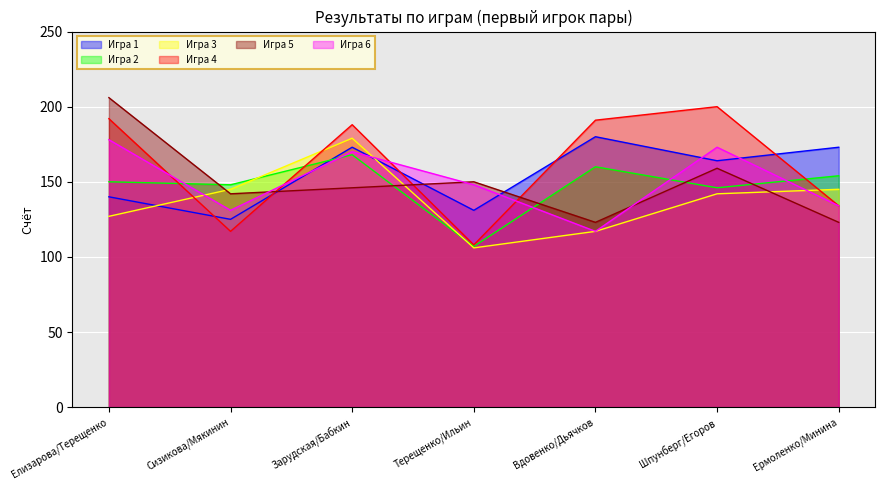

Between Сизикова/Мякинин and Шпунберг/Егоров, which is larger?

Шпунберг/Егоров